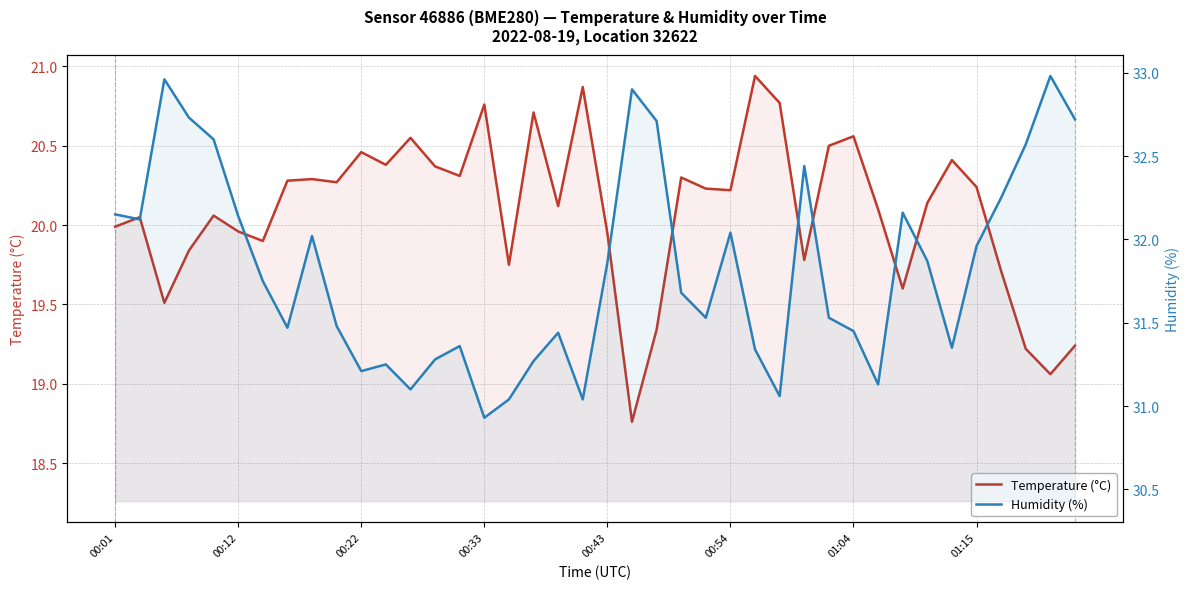

At how many categories does at least one series exceed 22?

40